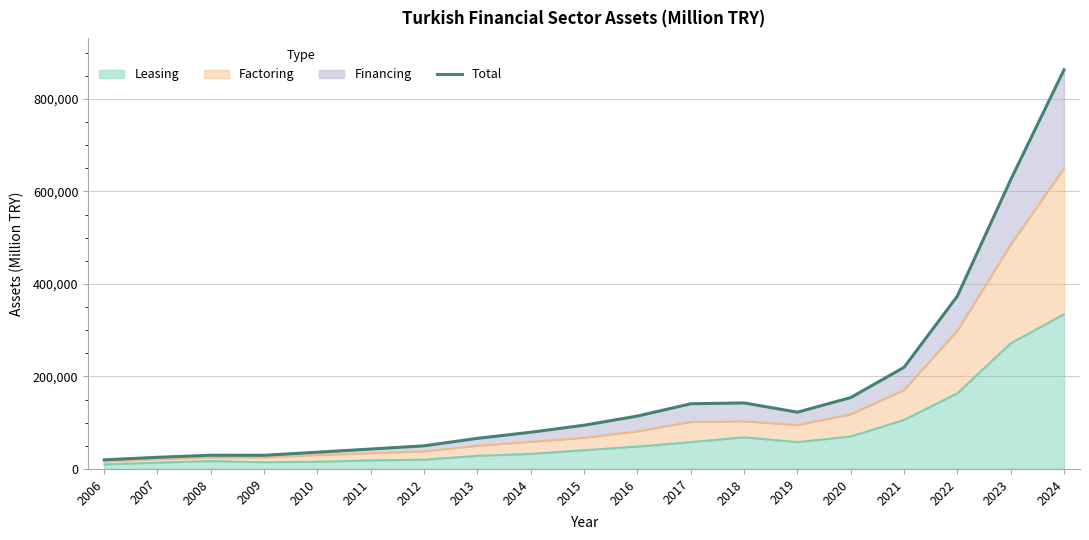

True or false: the data has more than 0 interior local peaks.

True